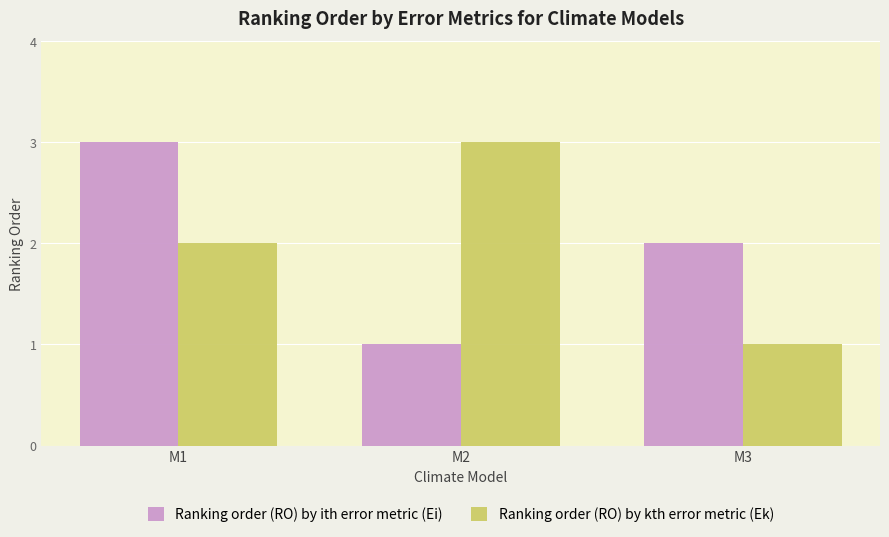

What are all the series names shown in the legend?

Ranking order (RO) by ith error metric (Ei), Ranking order (RO) by kth error metric (Ek)